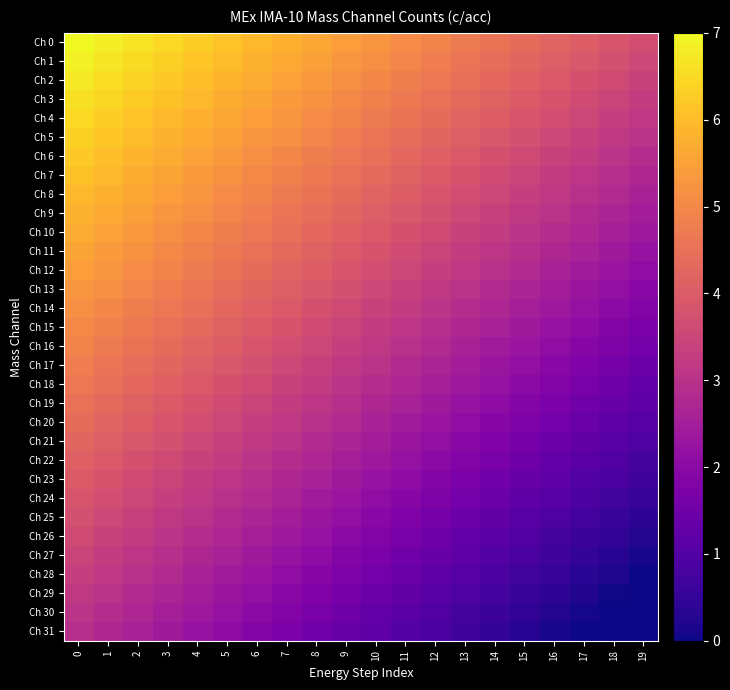

Rank the series at 13 from lowest to highest value.

Ch 31, Ch 30, Ch 29, Ch 28, Ch 27, Ch 26, Ch 25, Ch 24, Ch 23, Ch 22, Ch 21, Ch 20, Ch 19, Ch 18, Ch 17, Ch 16, Ch 15, Ch 14, Ch 13, Ch 12, Ch 11, Ch 10, Ch 9, Ch 8, Ch 7, Ch 6, Ch 5, Ch 4, Ch 3, Ch 2, Ch 1, Ch 0